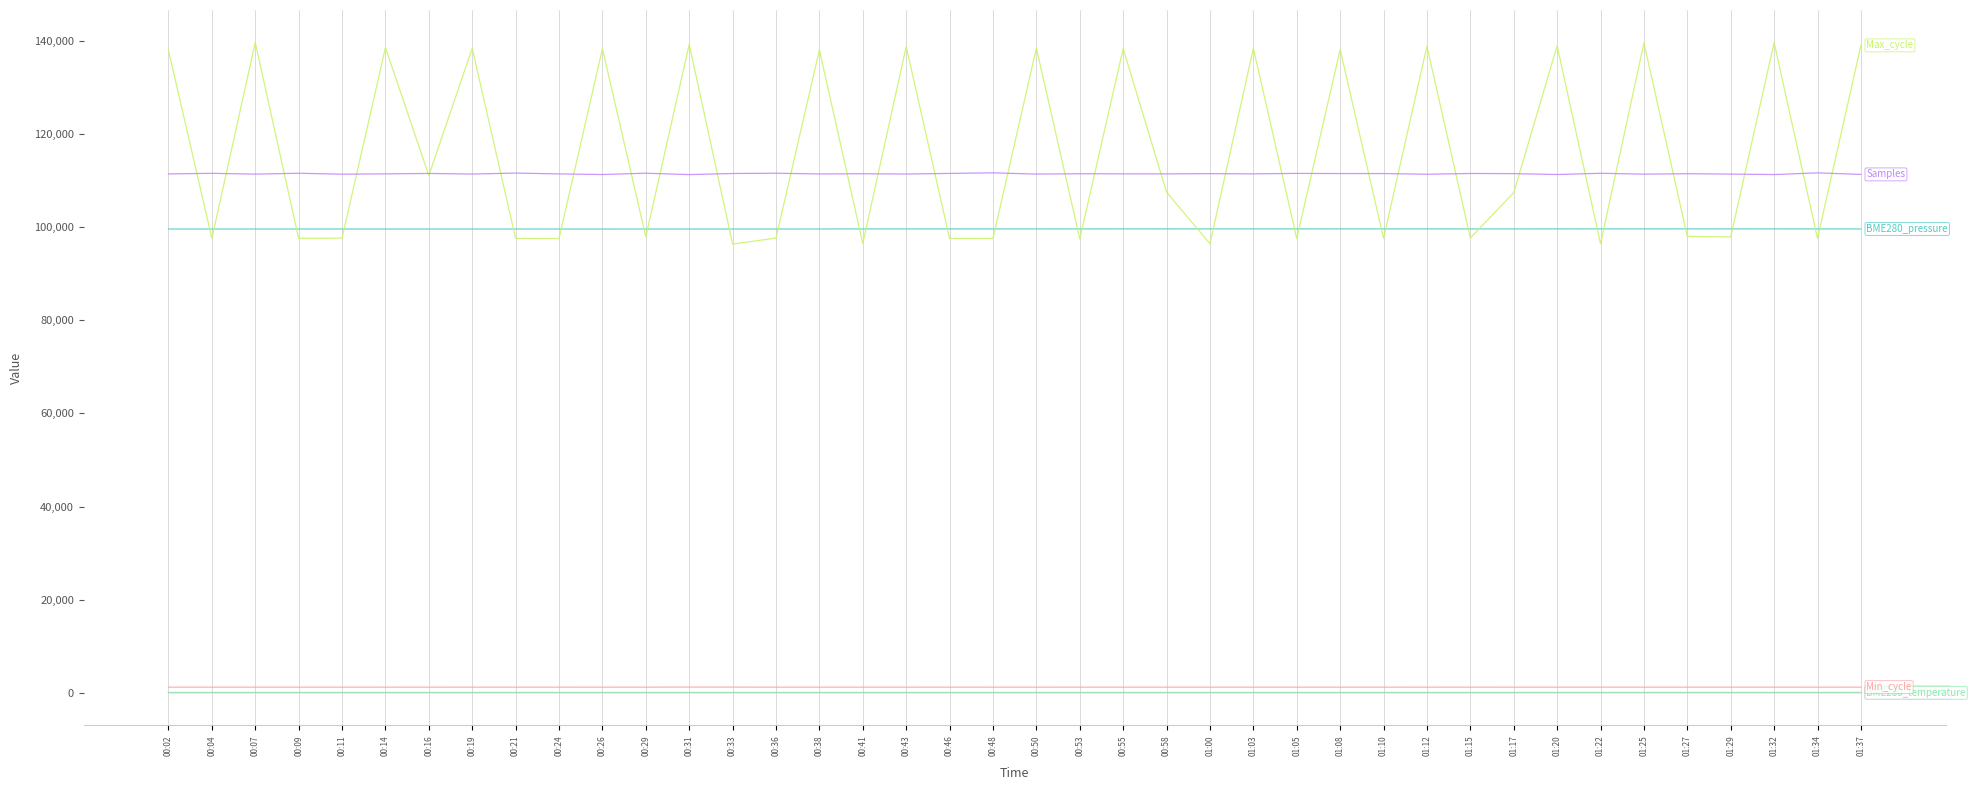

True or false: BME280_temperature has a value of 0.1 at 00:46.

False